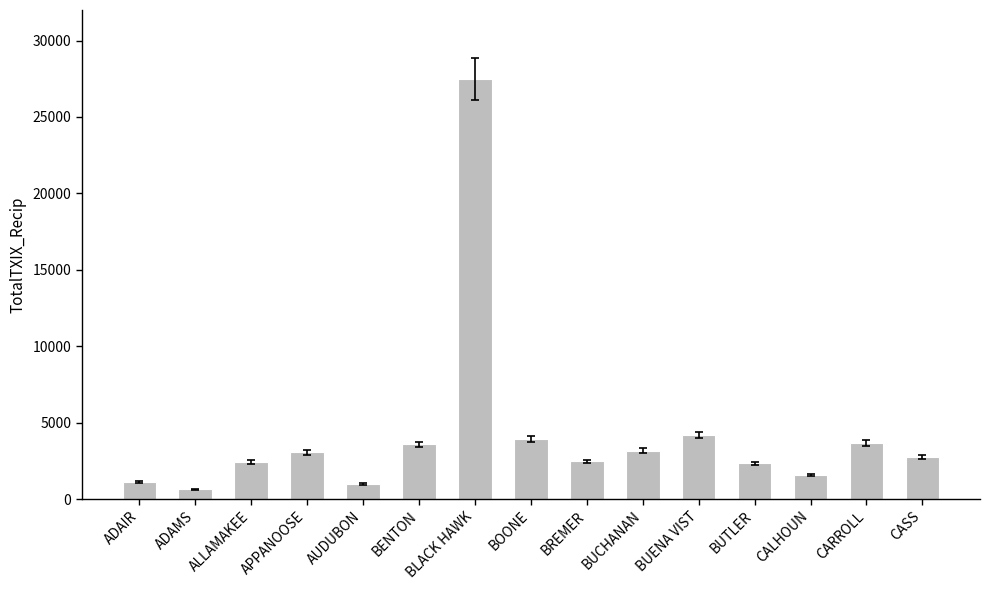

Which label corresponds to the largest value in the chart?

BLACK HAWK